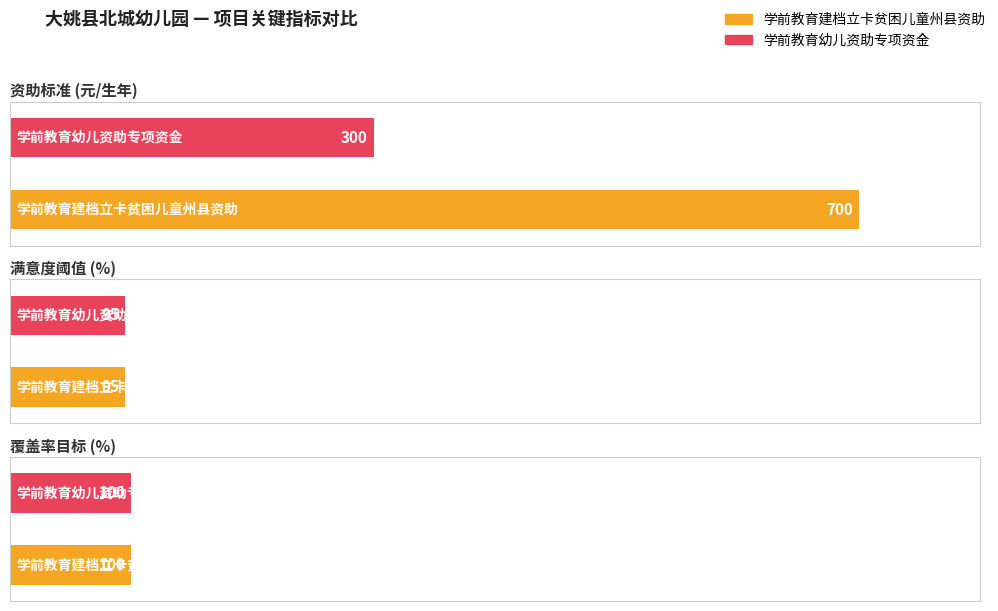

What is the maximum value for 满意度阈值 (%)?

95